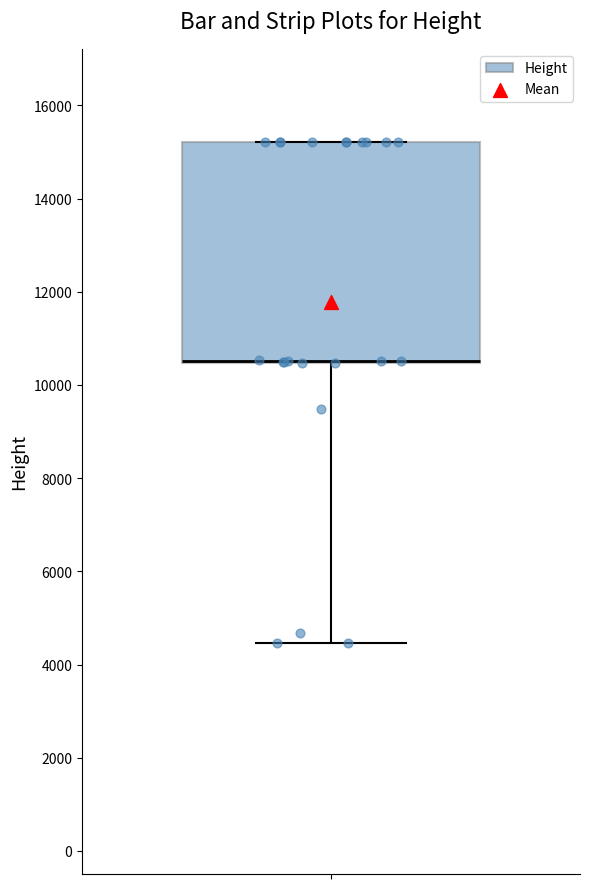

Where does the lower whisker of the box end on the y-axis? The values are not printed on the chart, so give them approximately, as read against the axis.

4400